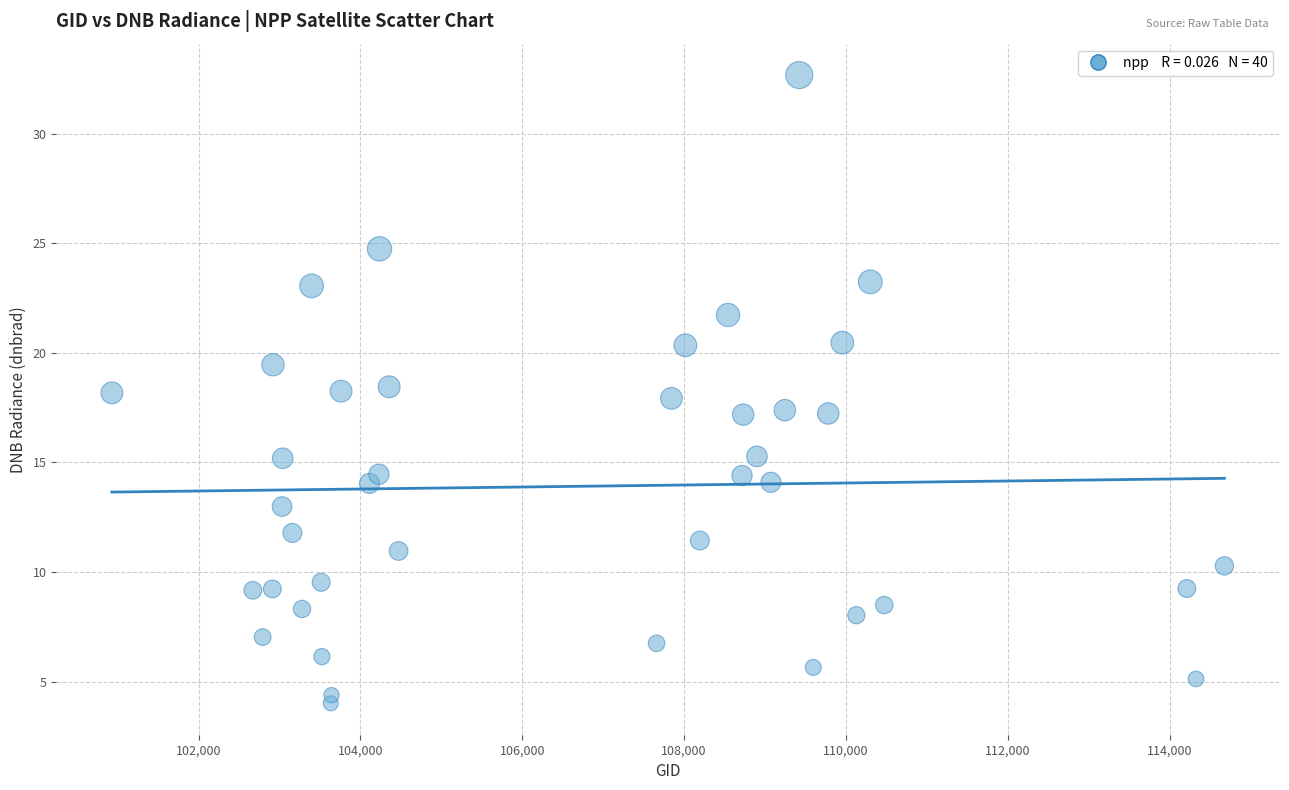

What is the range of X values (max minus min)?

13744.0